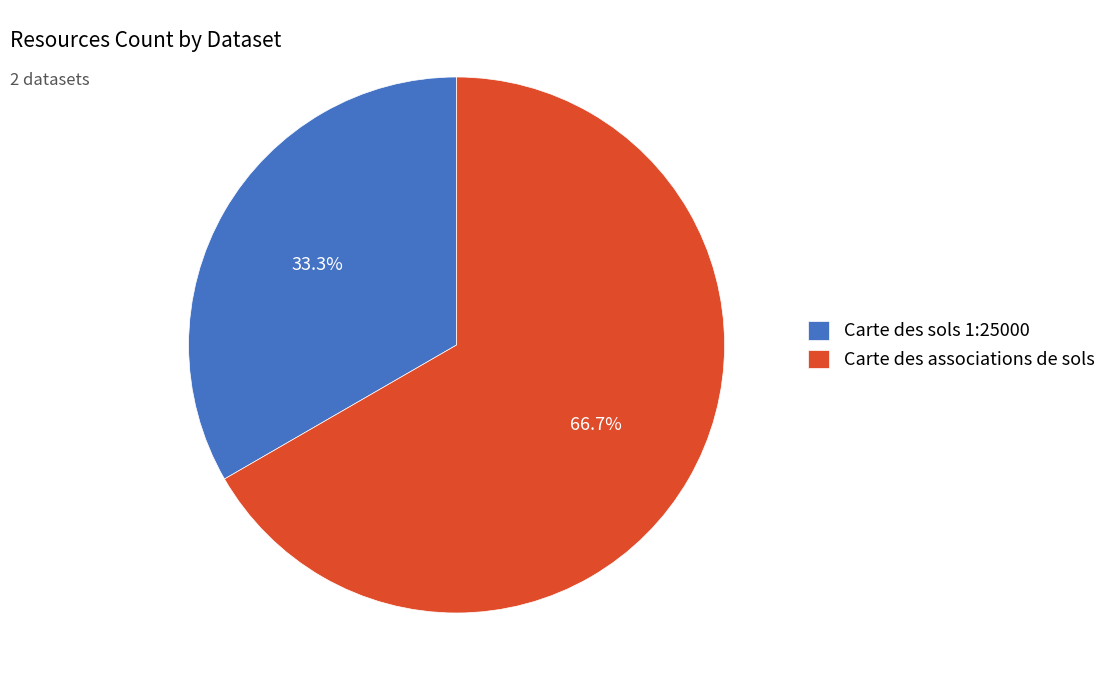

What is the ratio of the value at Carte des associations de sols to the value at Carte des sols 1:25000?

2.0